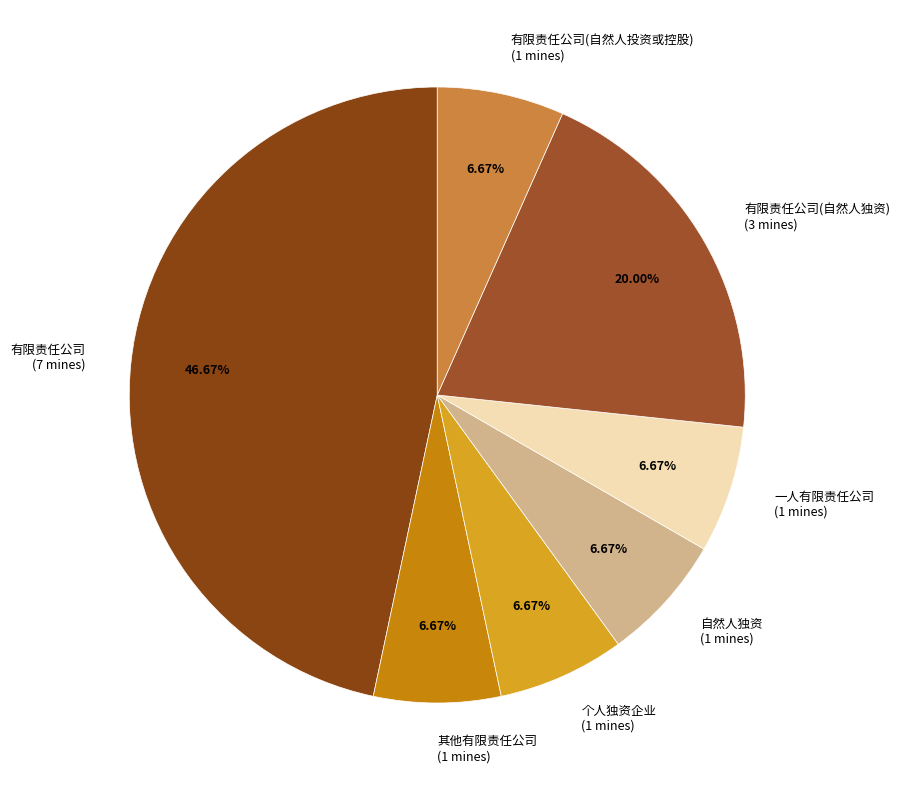

How many slices are in this pie chart?

7